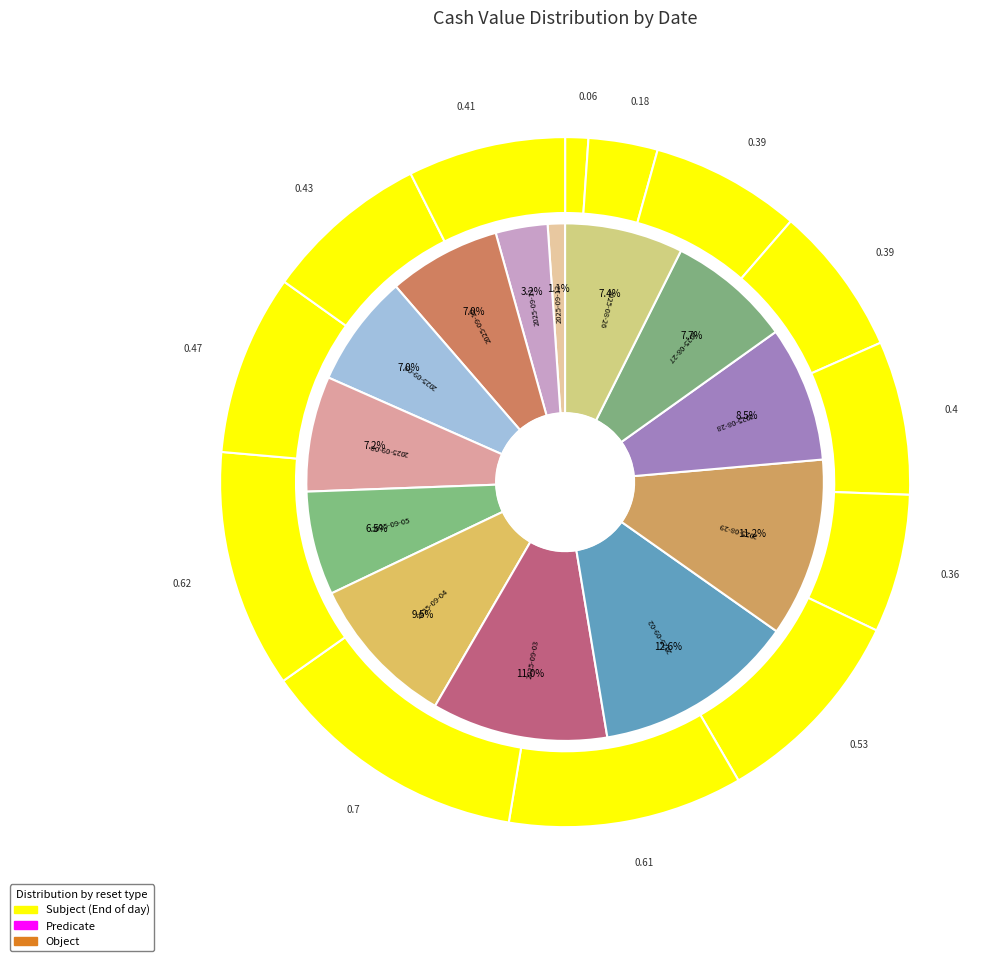

Which category has the smallest portion of the pie?

2025-09-12